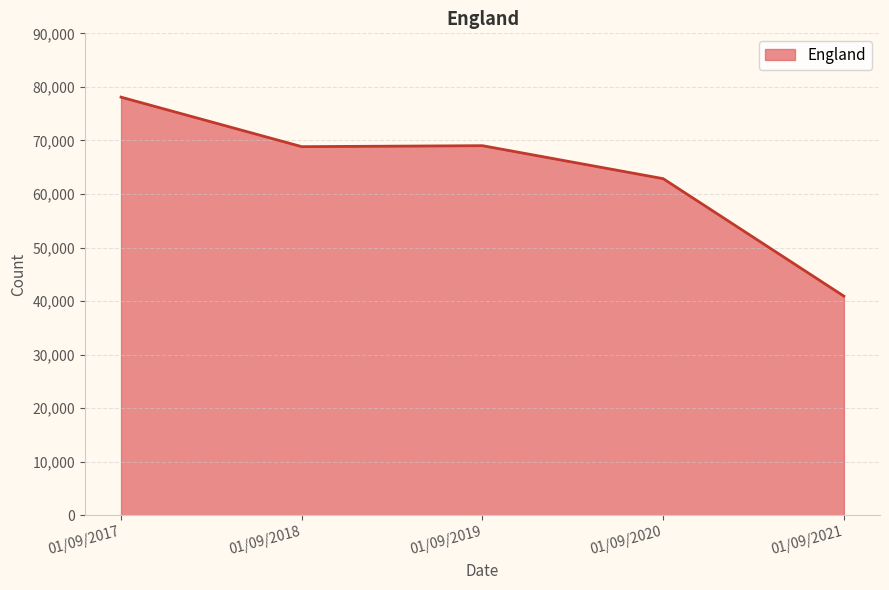

True or false: the data shows 69020 at 01/09/2019.

True